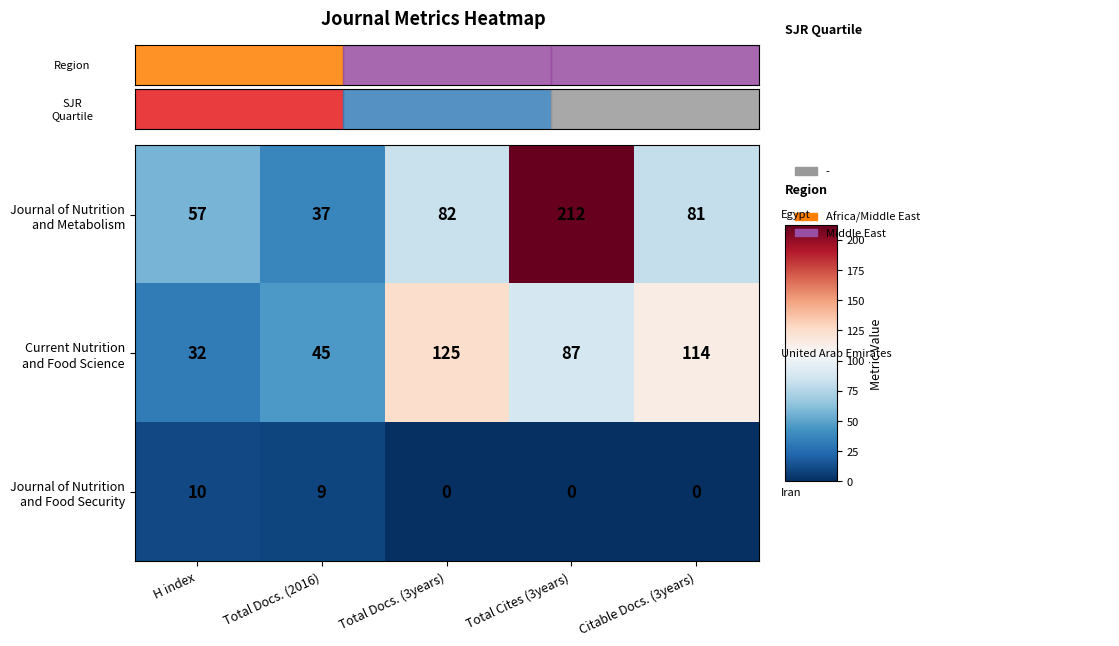

At which category does the chart reach its peak across all series?

Total Cites (3years)